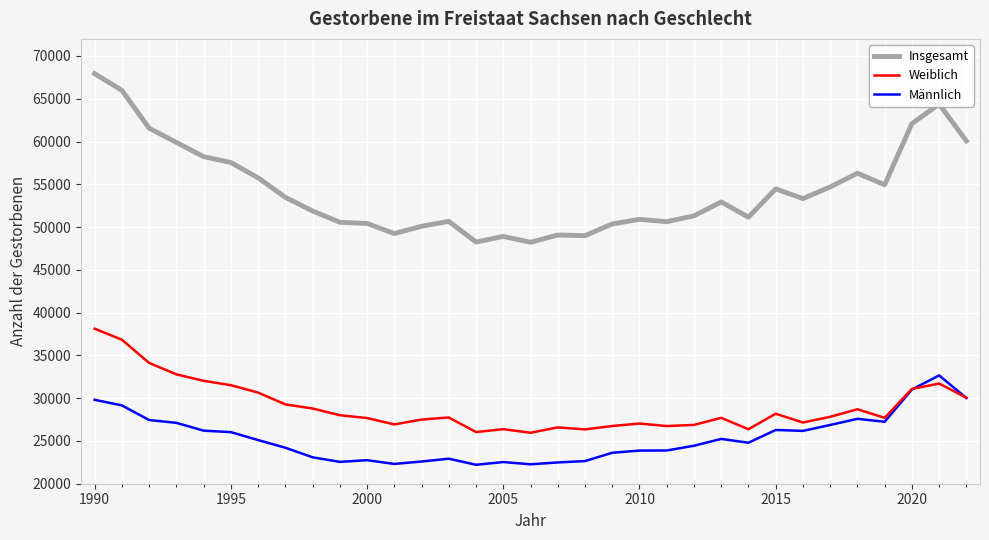

What is the highest value of the Insgesamt series?

67934